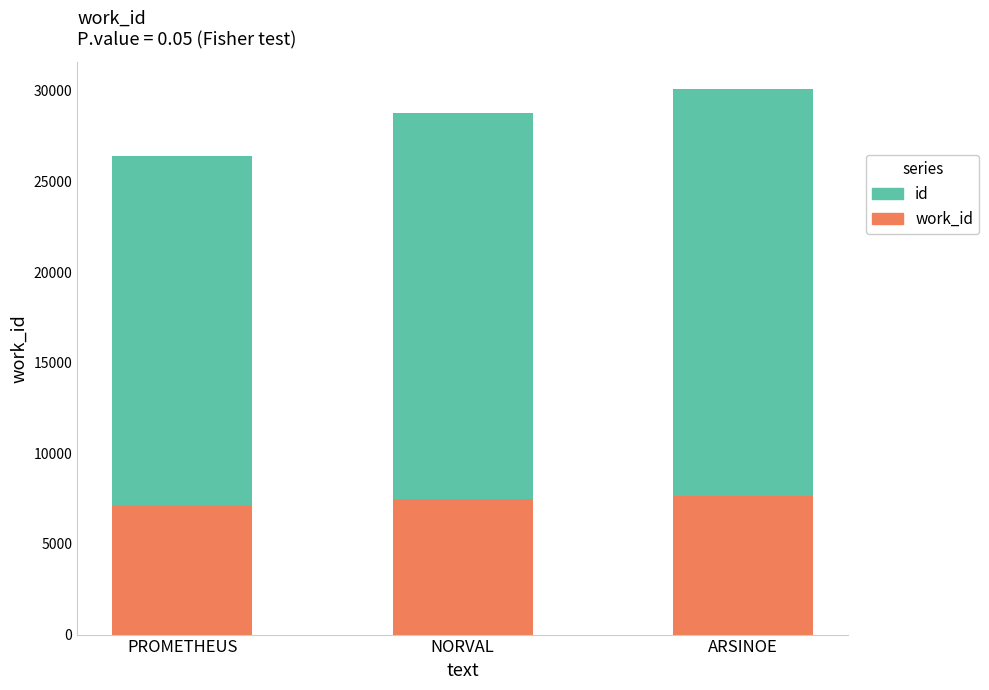

Count the number of categories in the chart.

3